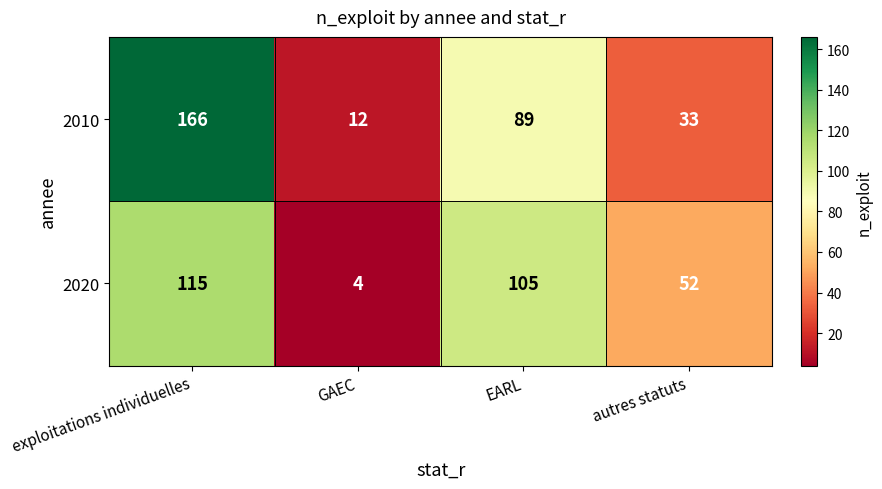

Rank the series by their maximum value, from lowest to highest.

2020, 2010